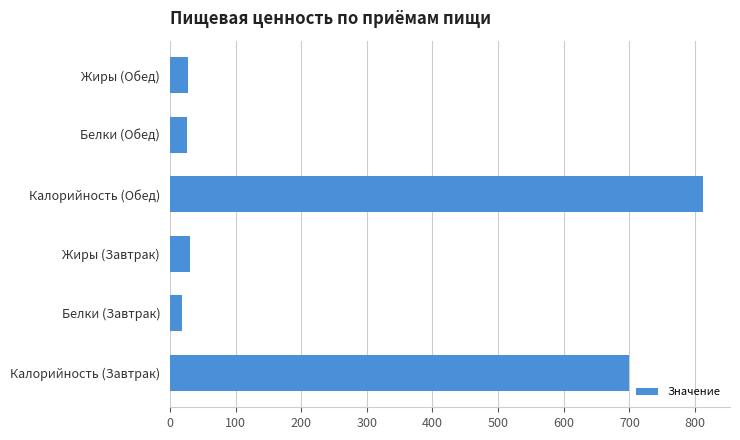

How many data points are less than 31?

3